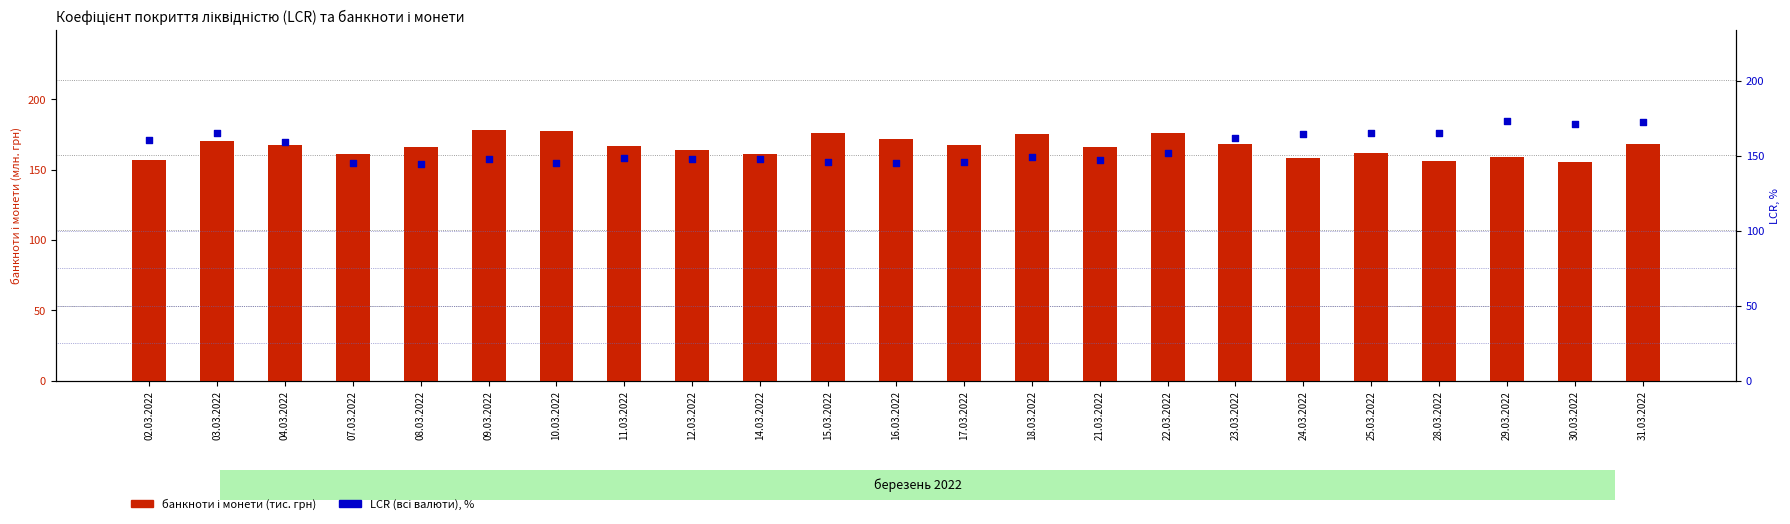

Which series reaches the maximum Y coordinate?

банкноти і монети (тис. грн)